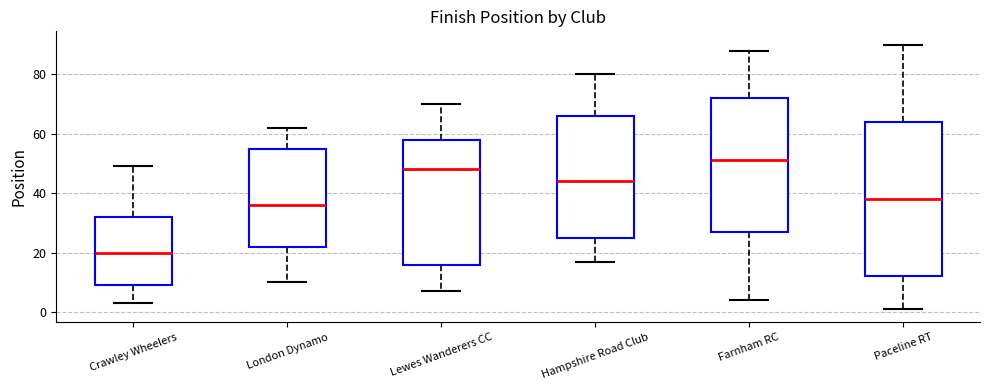

Reading left to right, transcribe this box plot: for each box, give where its median line is, the range the box spans, and where its two whiskers end, as read against the y-axis. The values are not printed on the chart, so give them approximately, as read against the axis.

Crawley Wheelers: median 20, box 10 to 32, whiskers 4 to 50
London Dynamo: median 36, box 22 to 56, whiskers 10 to 62
Lewes Wanderers CC: median 48, box 16 to 58, whiskers 8 to 70
Hampshire Road Club: median 44, box 26 to 66, whiskers 18 to 80
Farnham RC: median 52, box 28 to 72, whiskers 4 to 88
Paceline RT: median 38, box 12 to 64, whiskers 2 to 90